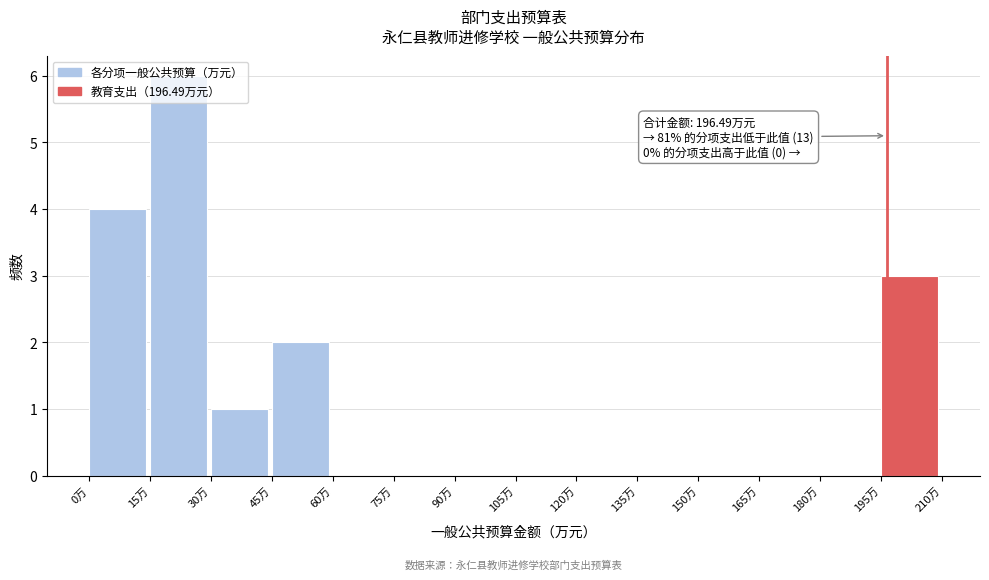

Which range on the x-axis has the tallest bar?

15 to 30